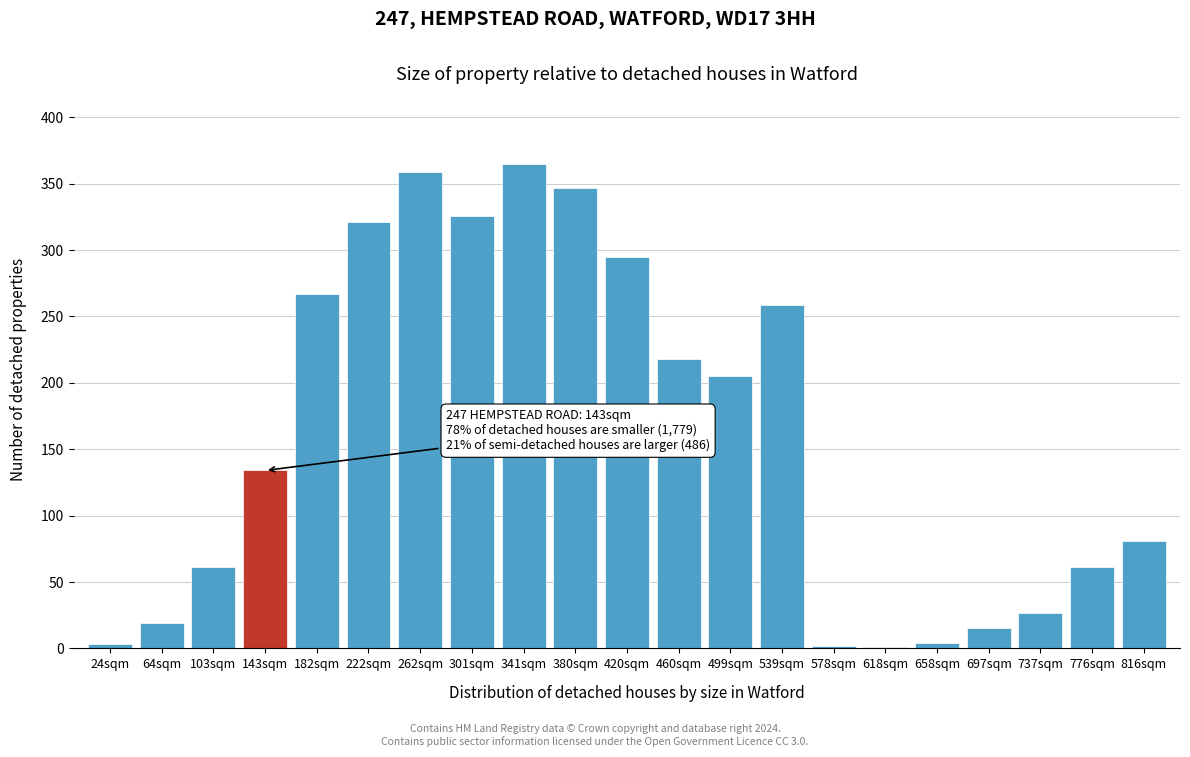

What is the maximum value shown in the chart?

365